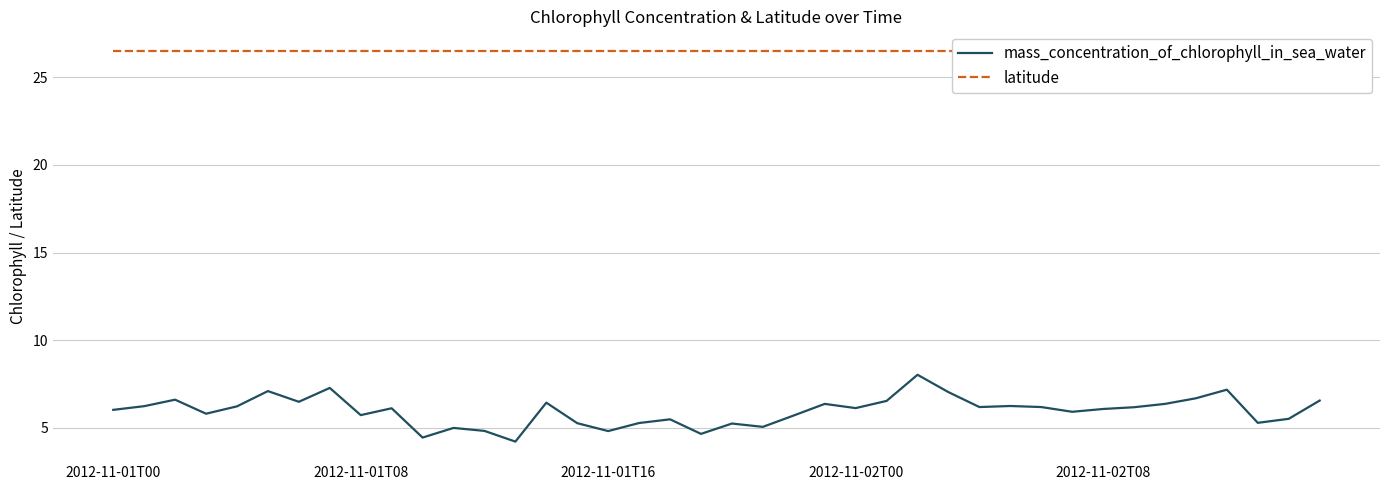

What is the sum of the mass_concentration_of_chlorophyll_in_sea_water values at 36 and 18?

12.7